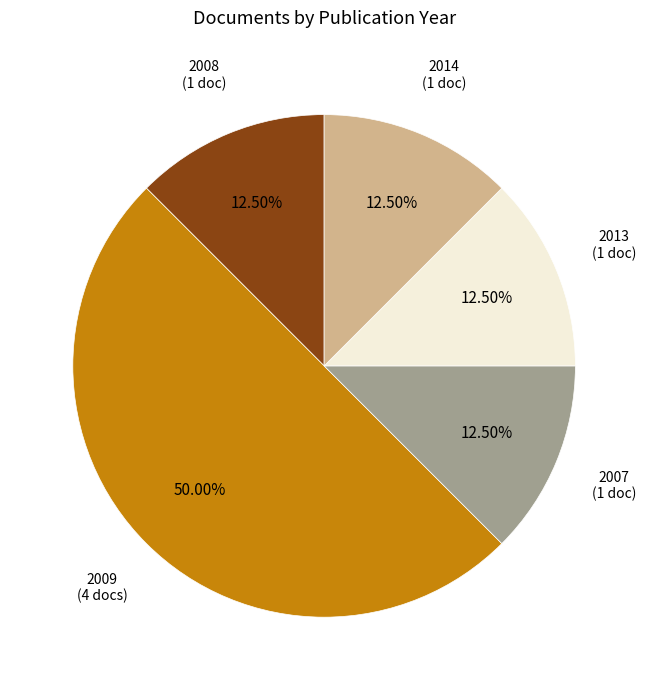

How many slices are in this pie chart?

5